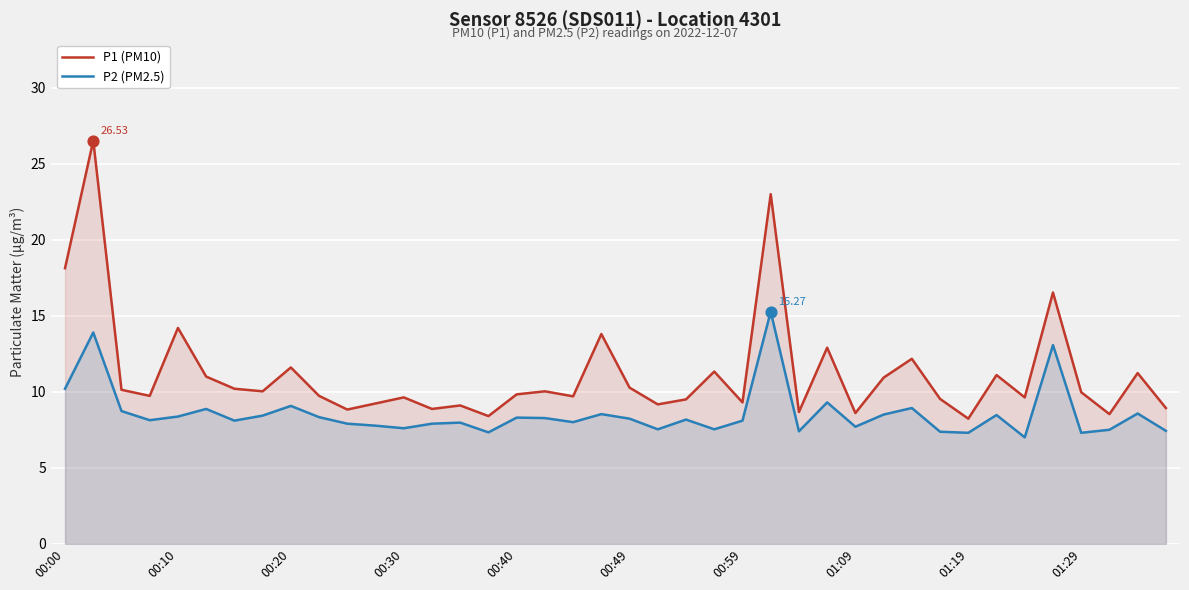

Which series has the largest total across all categories?

P1 (PM10)